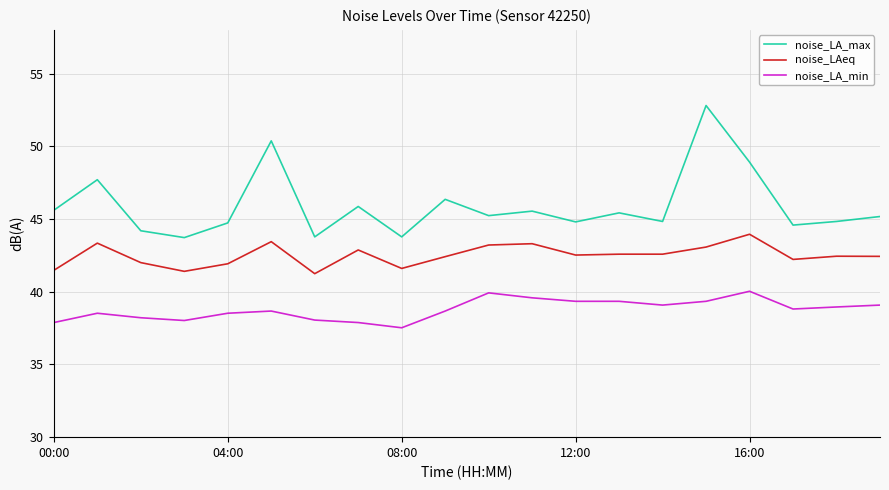

True or false: noise_LA_min and noise_LAeq intersect in this chart.

False